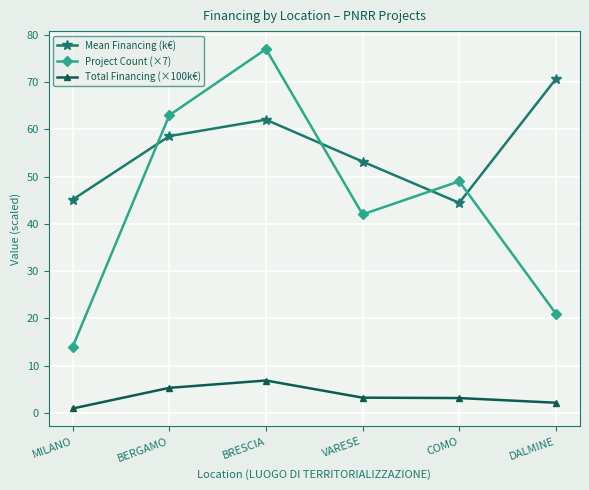

What is the label of the 6th point from the left?

DALMINE